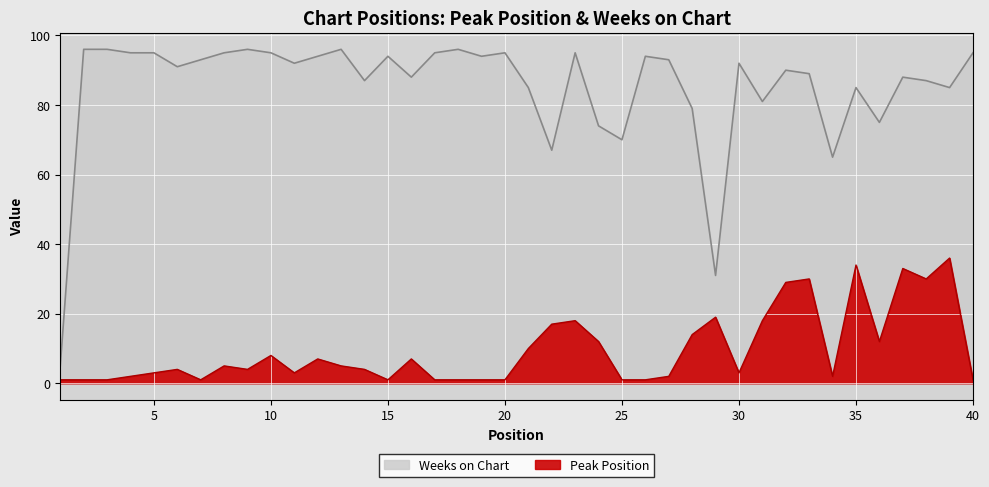

True or false: Weeks on Chart has a value of 116 at 37.

False